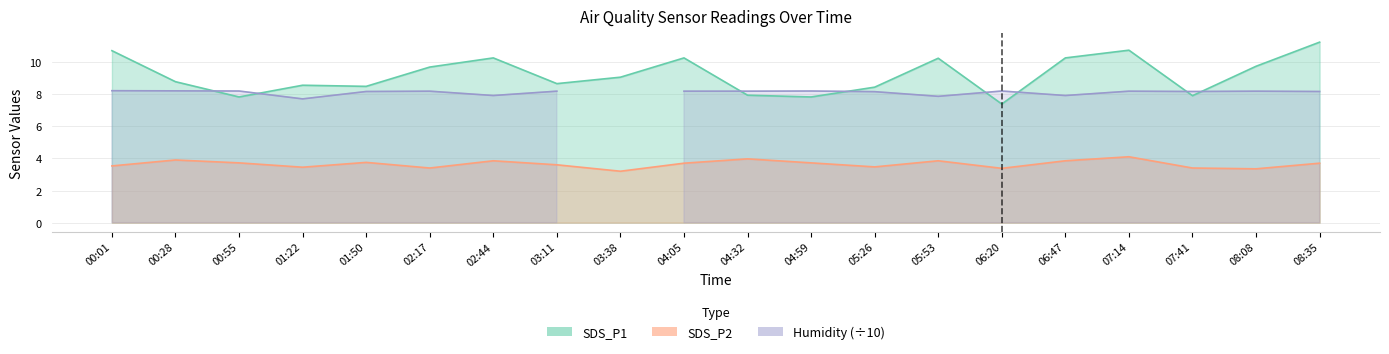

What is the label of the 2nd point from the right?

08:08